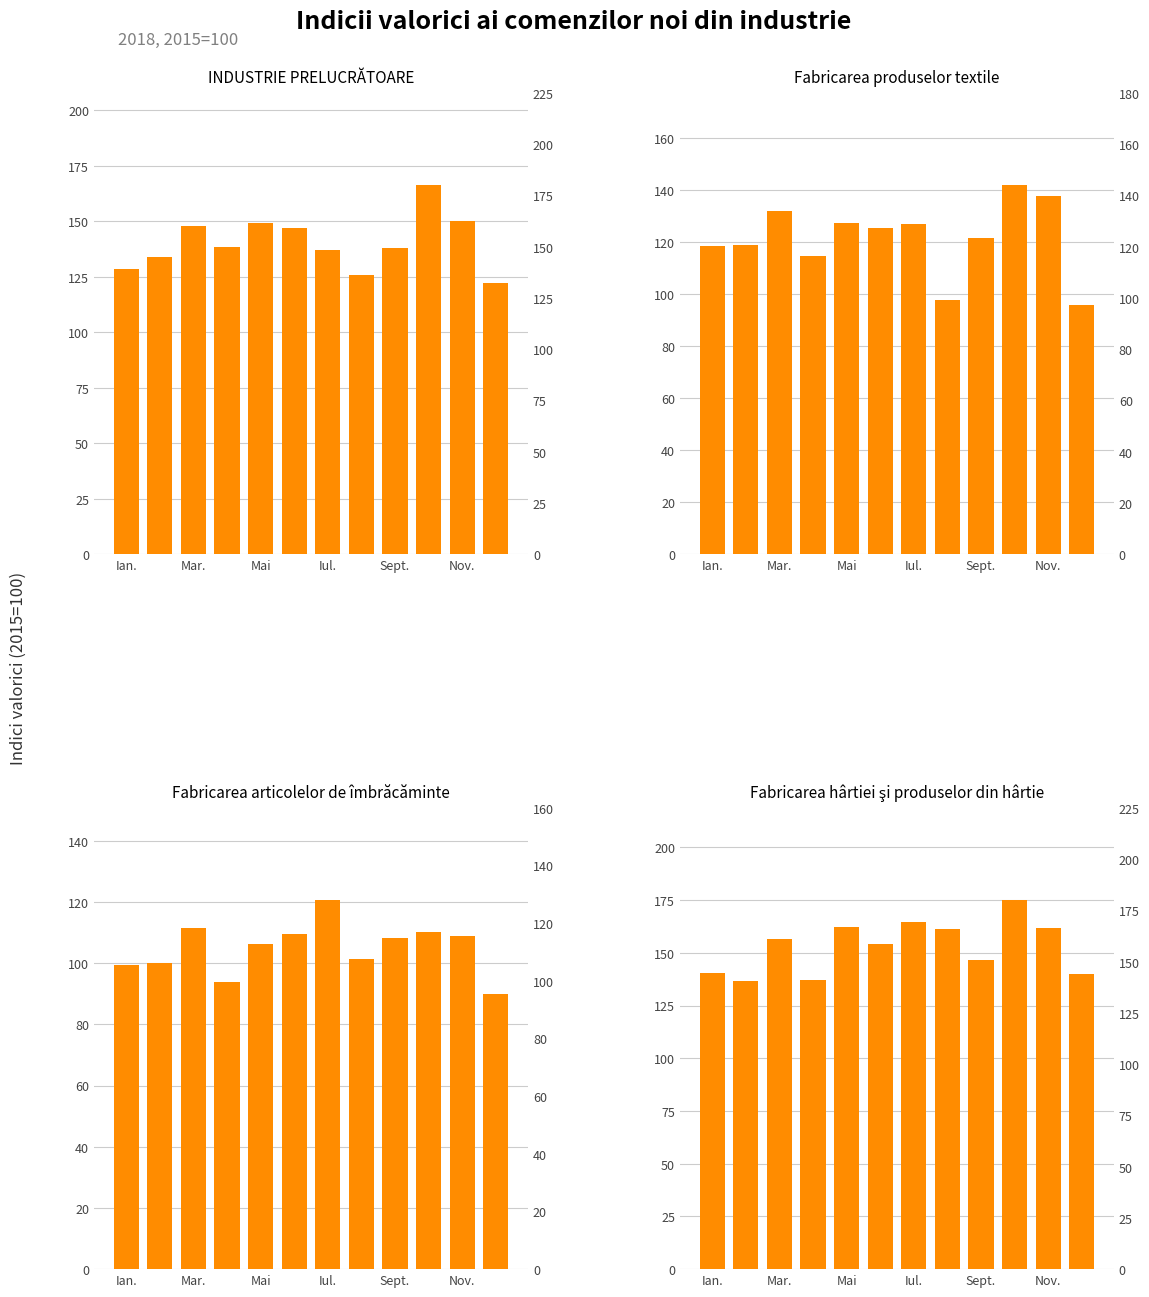

Which series has the largest range (max minus min)?

Fabricarea produselor textile